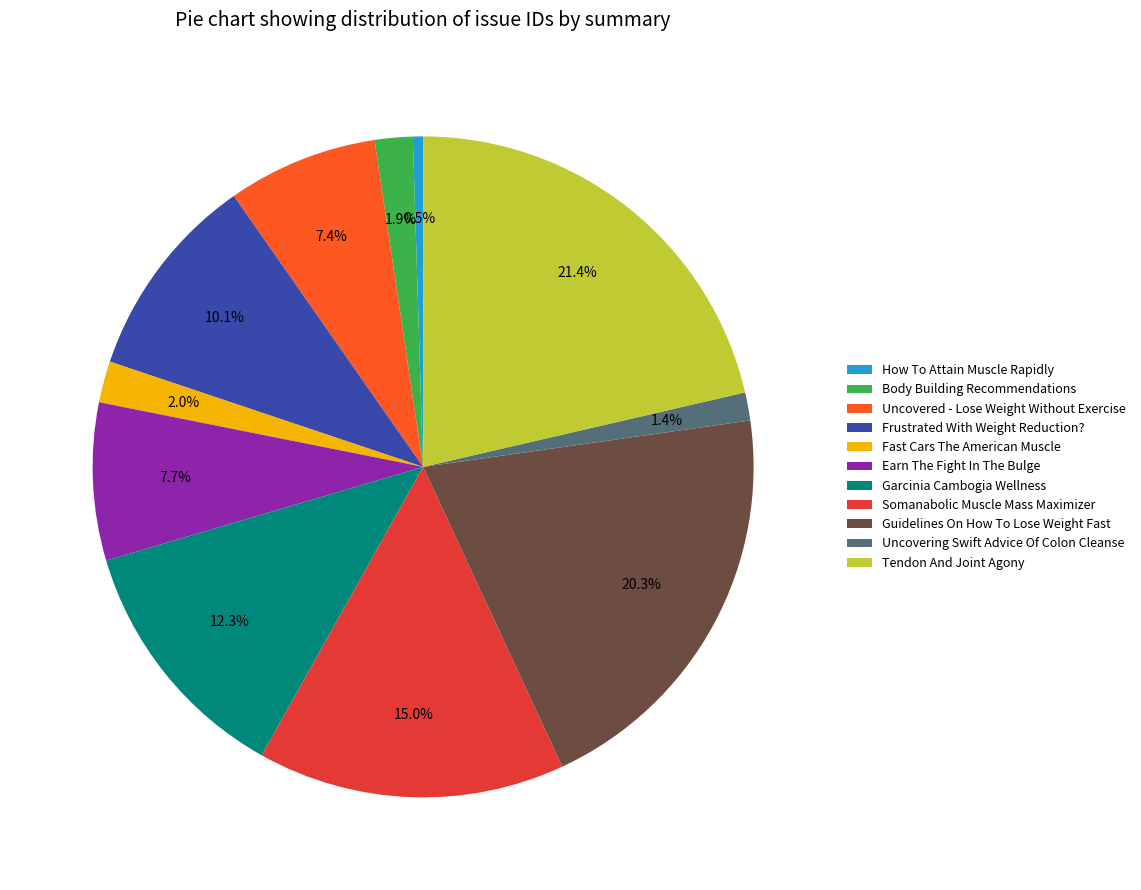

Count the number of slices in the pie.

11